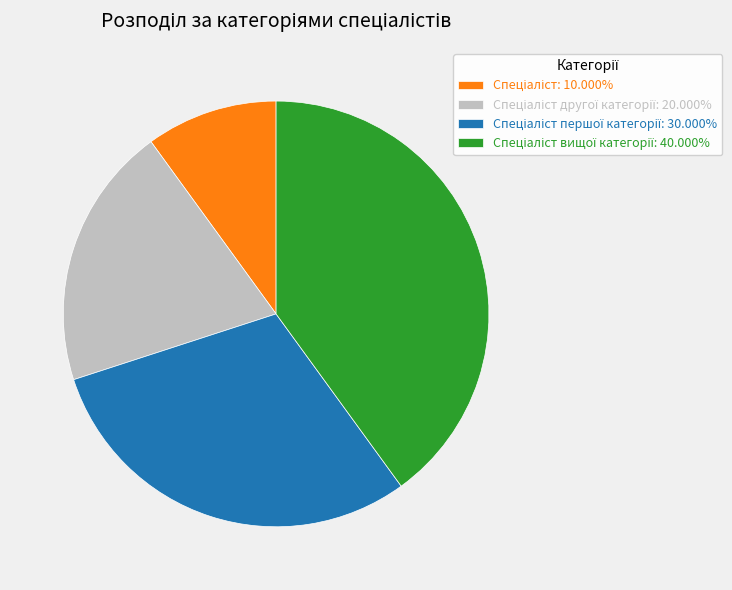

Is there any slice that represents more than half of the pie?

No